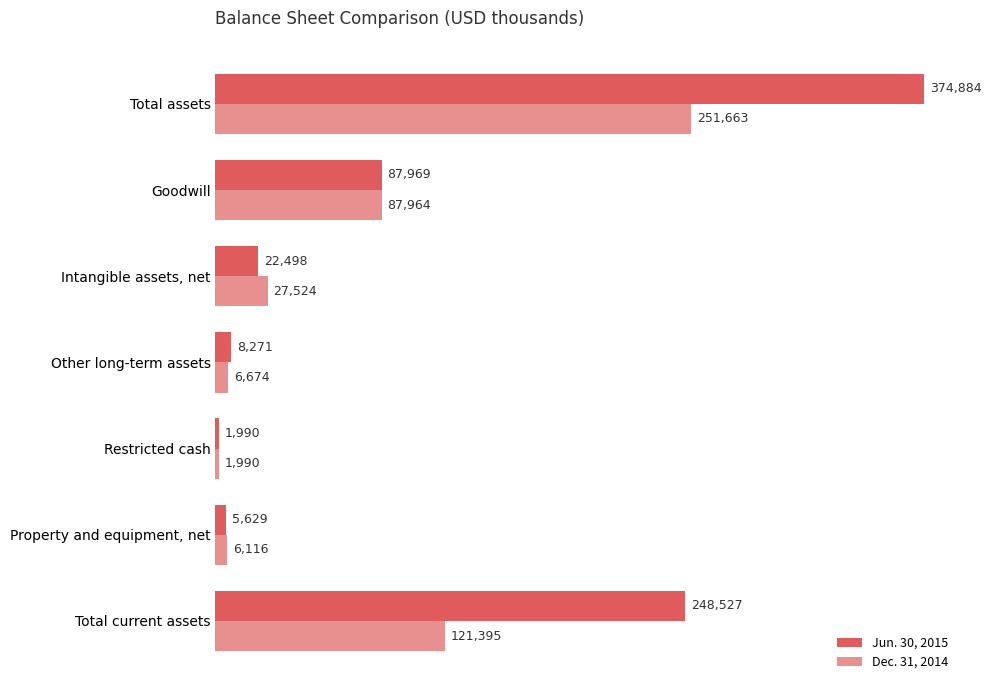

Which category has the lowest value in the Jun. 30, 2015 series?

Restricted cash